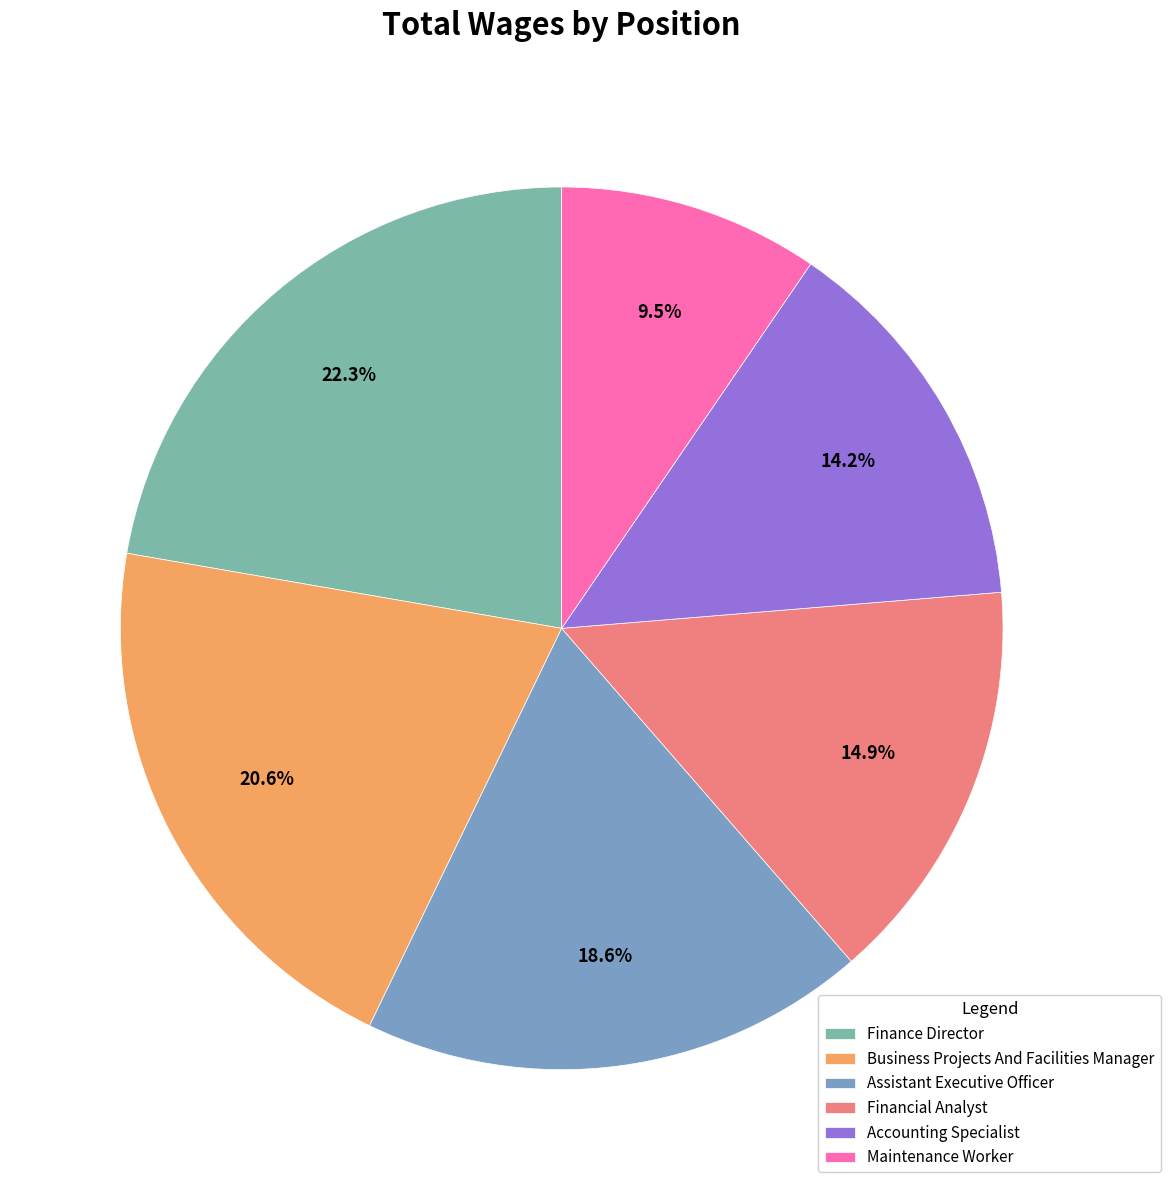

Does Finance Director represent more than half of the total?

No